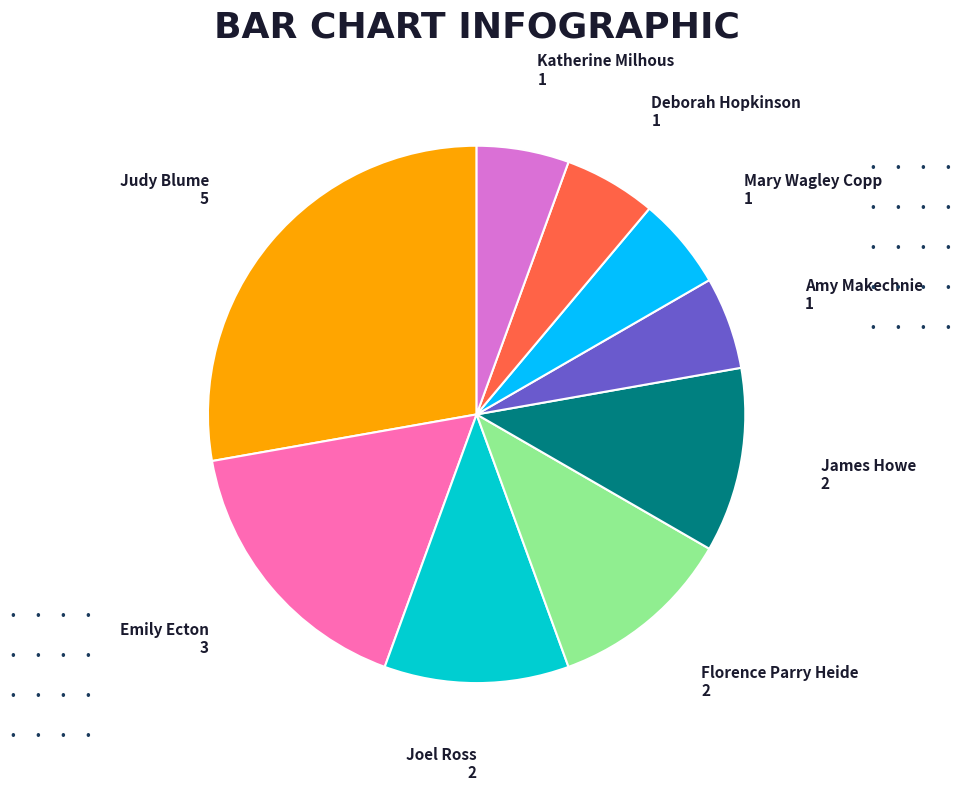

Which category has the biggest portion of the pie?

Judy Blume